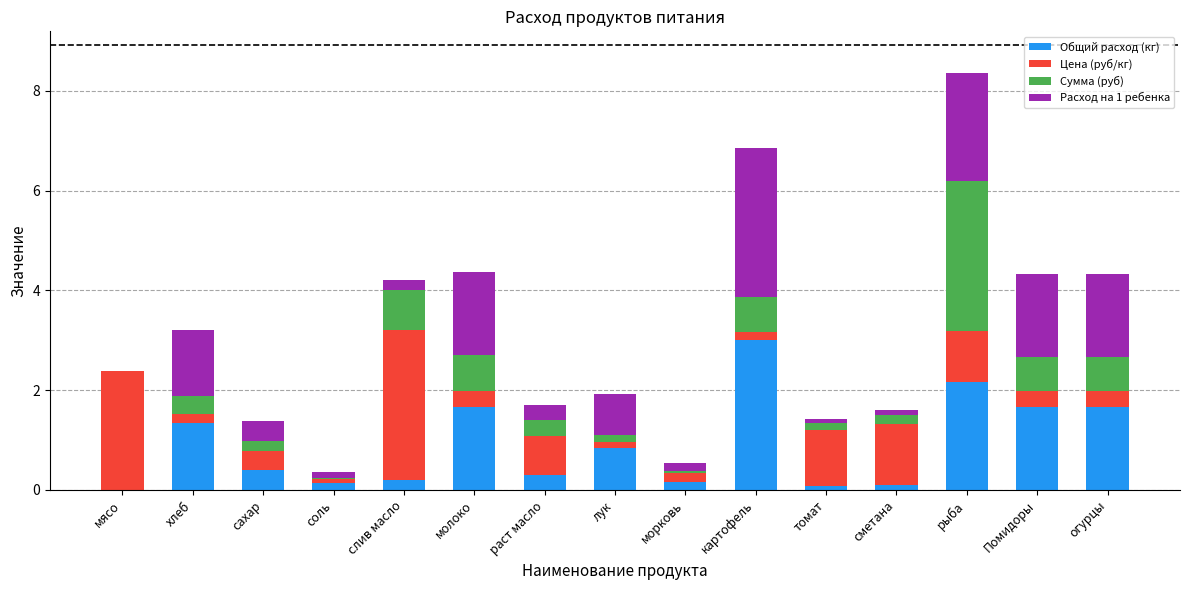

At which category is the sum across all series the highest?

рыба